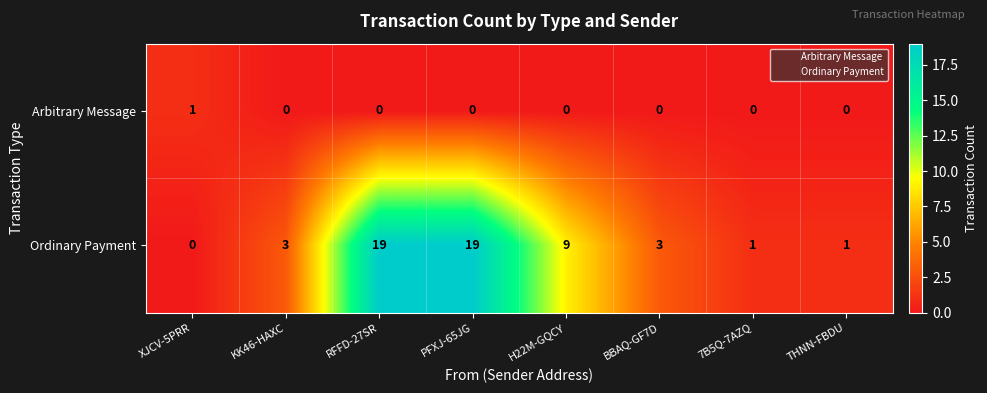

Rank the series by their average value, from highest to lowest.

Ordinary Payment, Arbitrary Message